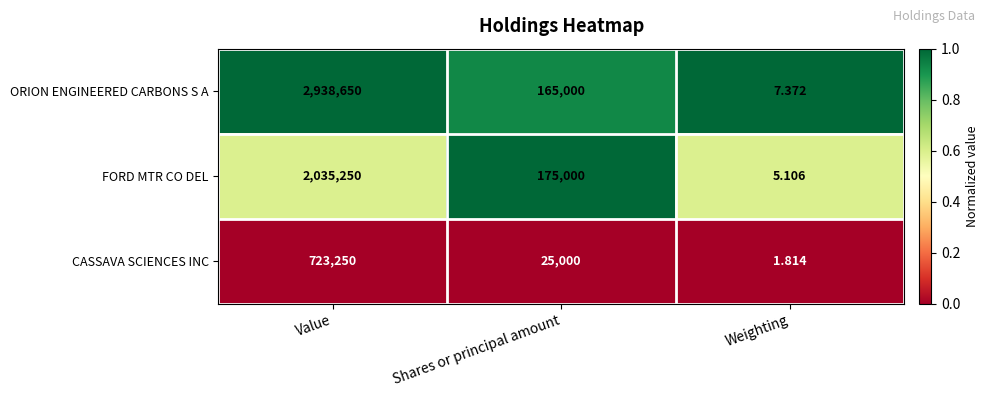

Count the number of categories in the chart.

3